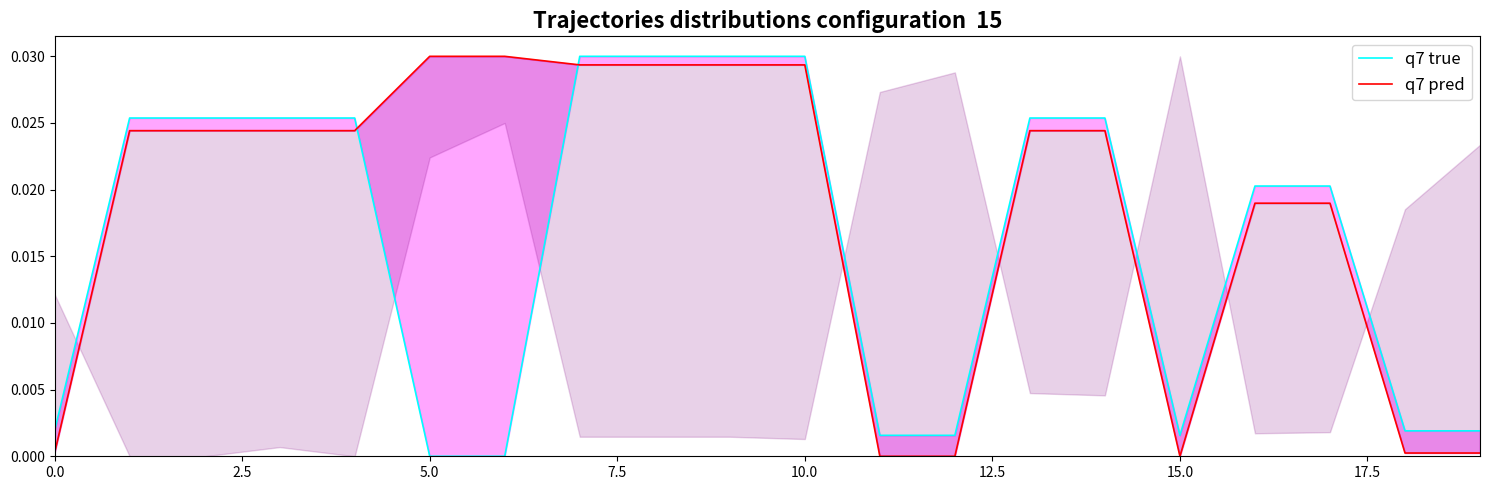

Count the number of data series in this chart.

2